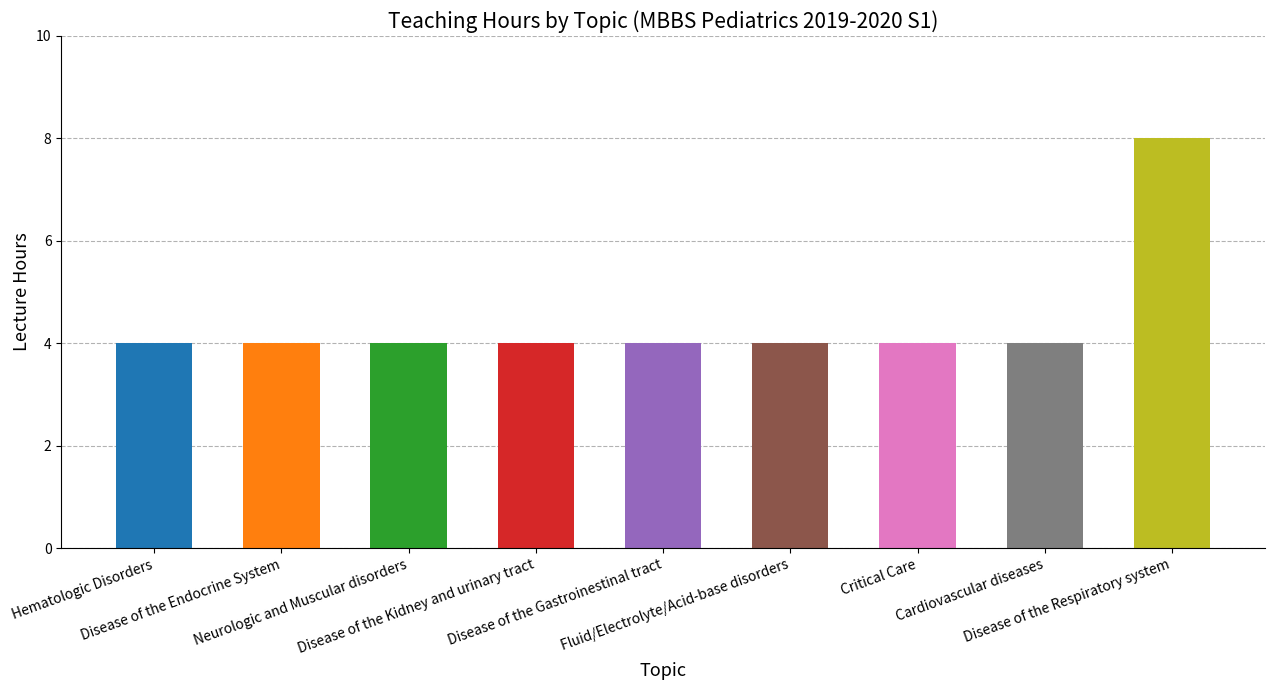

What is the label of the 7th bar from the right?

Neurologic and Muscular disorders